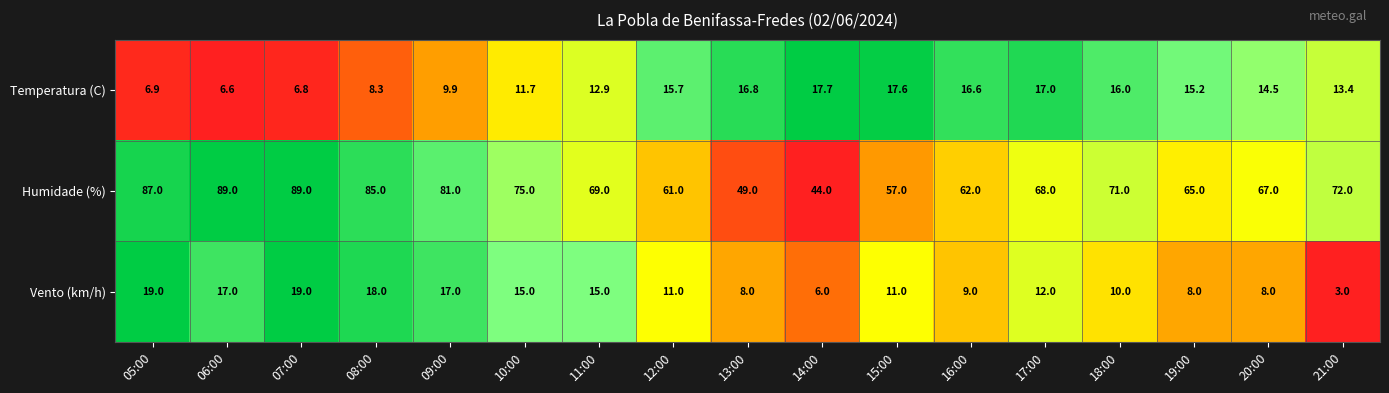

List the series in order of their peak value, highest first.

Humidade (%), Vento (km/h), Temperatura (C)